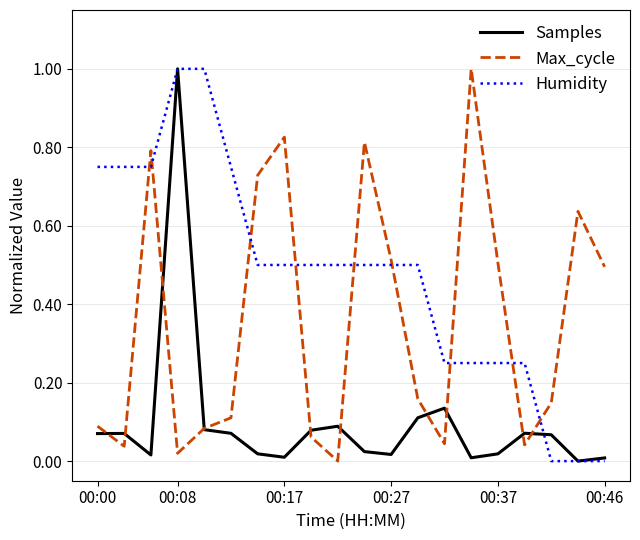

Rank the series by their average value, from highest to lowest.

Humidity, Max_cycle, Samples